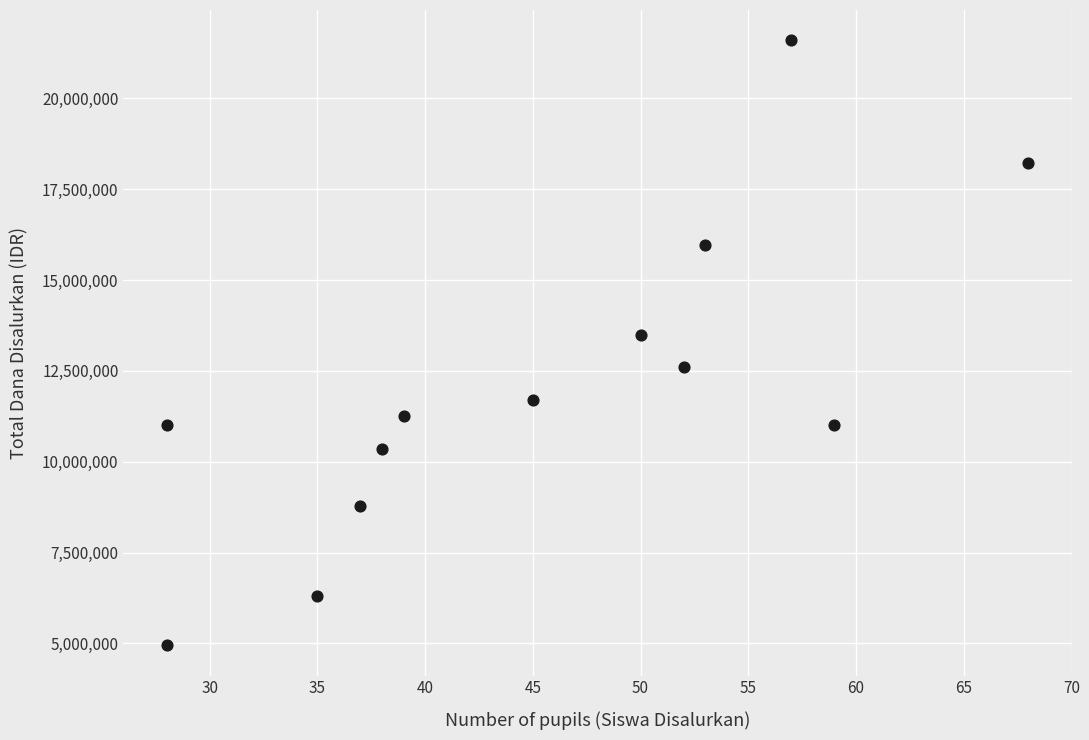

What Y value in the scatter plot is closest to 13275000?

13500000